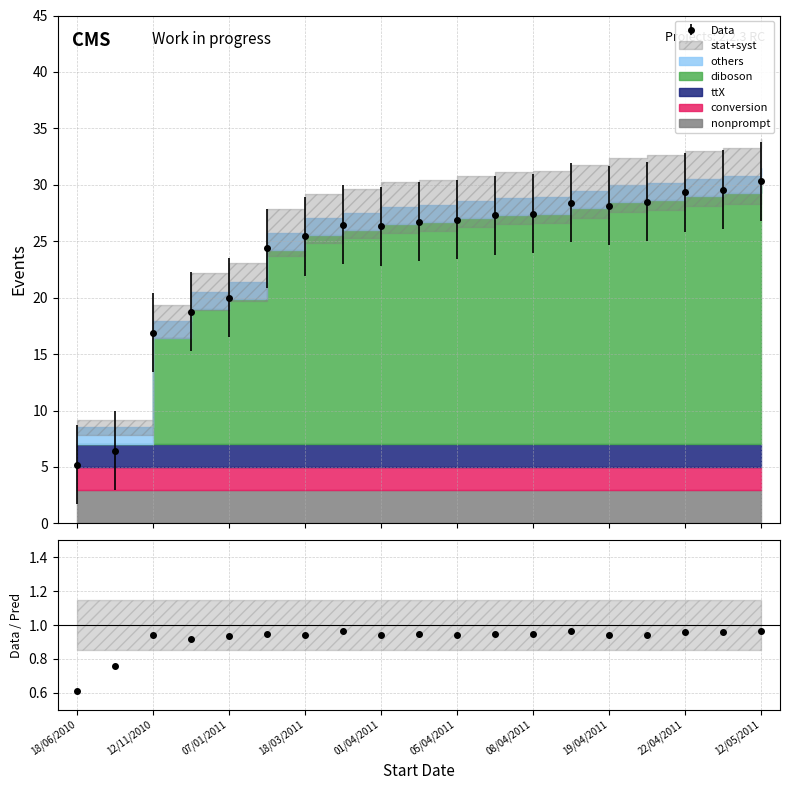

What is the average value?

23.8